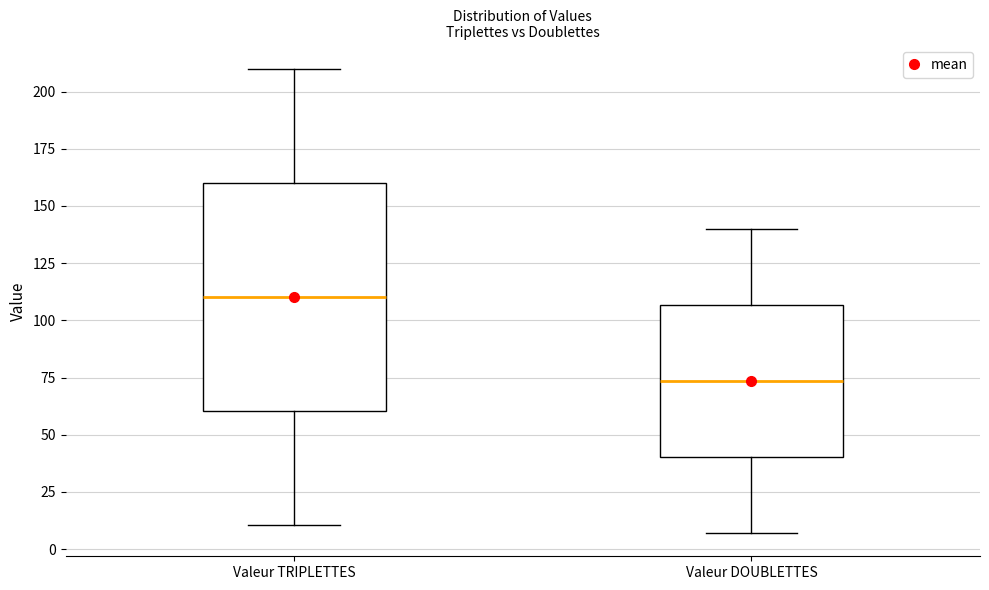

Where does the upper whisker of the box for Valeur TRIPLETTES end on the y-axis? The values are not printed on the chart, so give them approximately, as read against the axis.

210